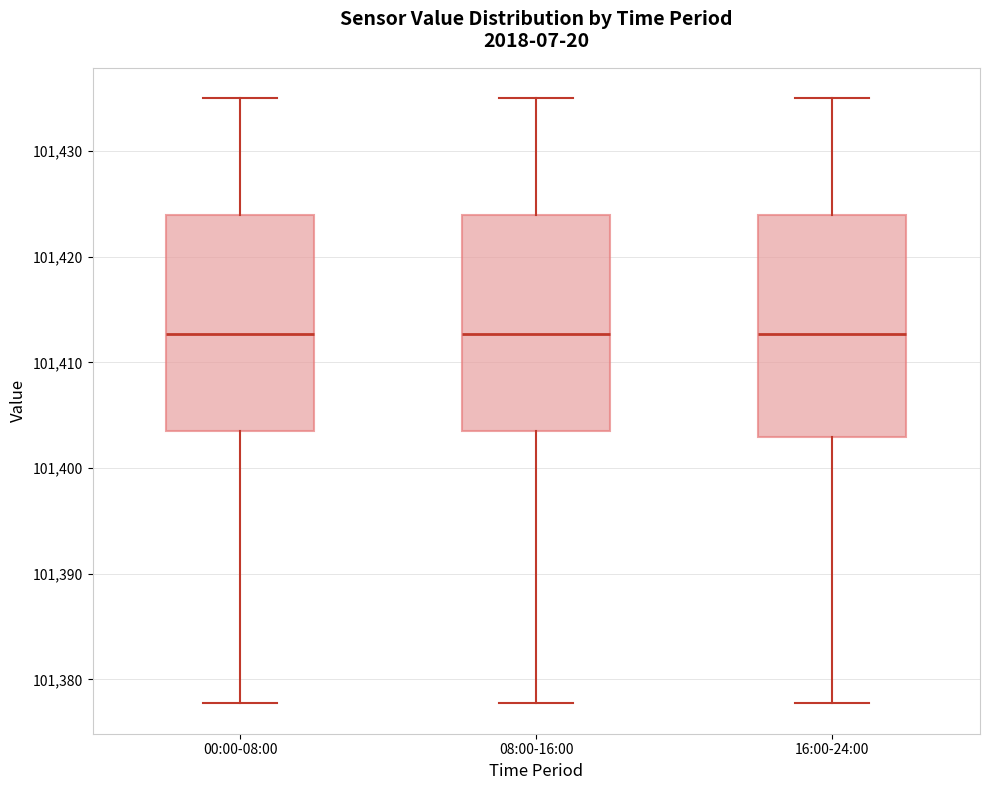

Where does the lower whisker of the box for 16:00-24:00 end on the y-axis? The values are not printed on the chart, so give them approximately, as read against the axis.

101378